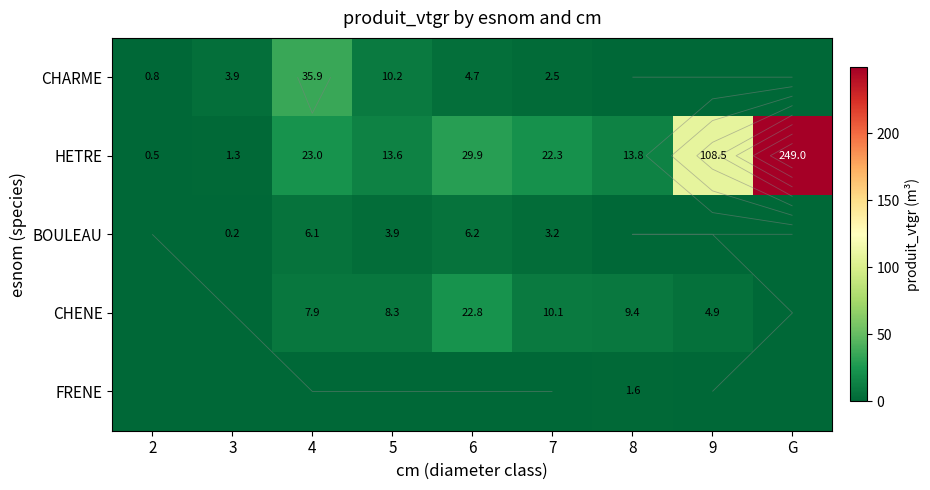

The CHENE series shows 12.3 at 8. True or false?

False